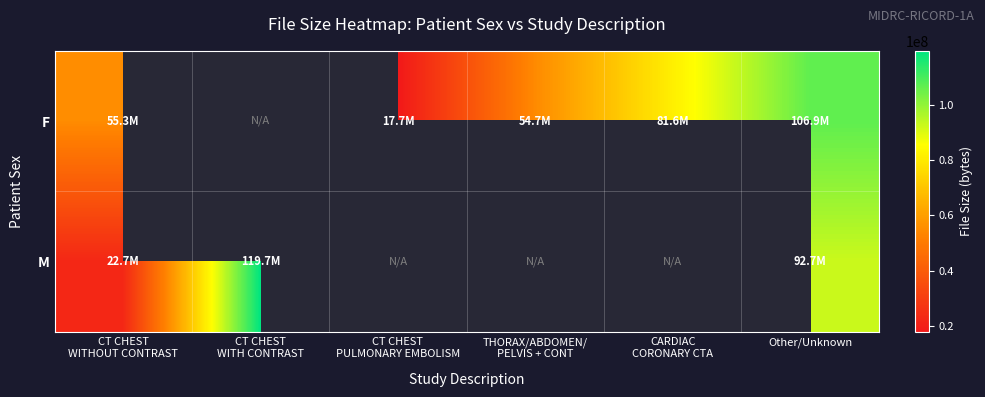

What is the lowest value of the F series?

17654940.0